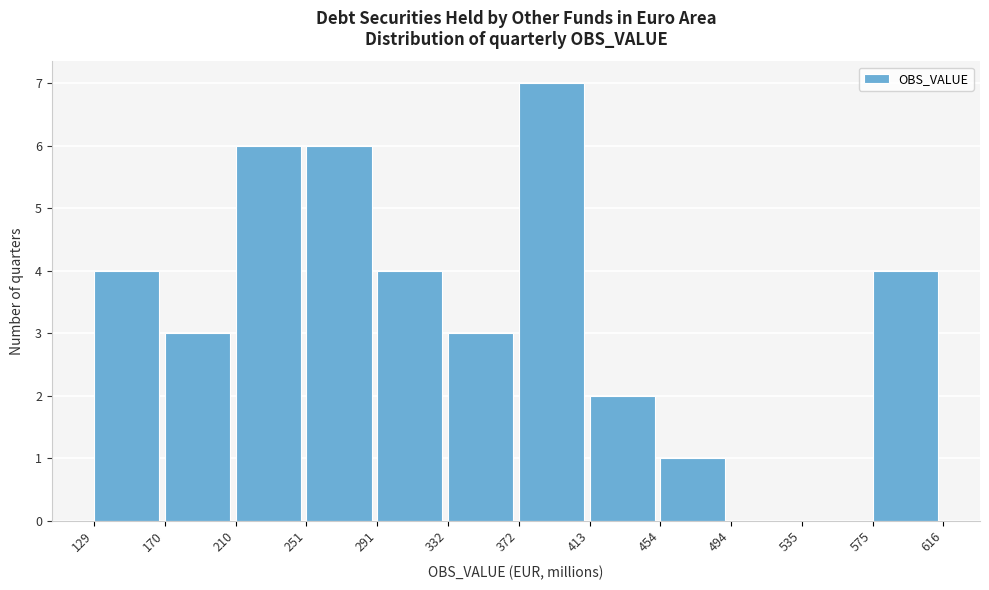

How tall is the bar that spans 454 to 494 on the x-axis? The values are not printed on the chart, so give them approximately, as read against the axis.

1